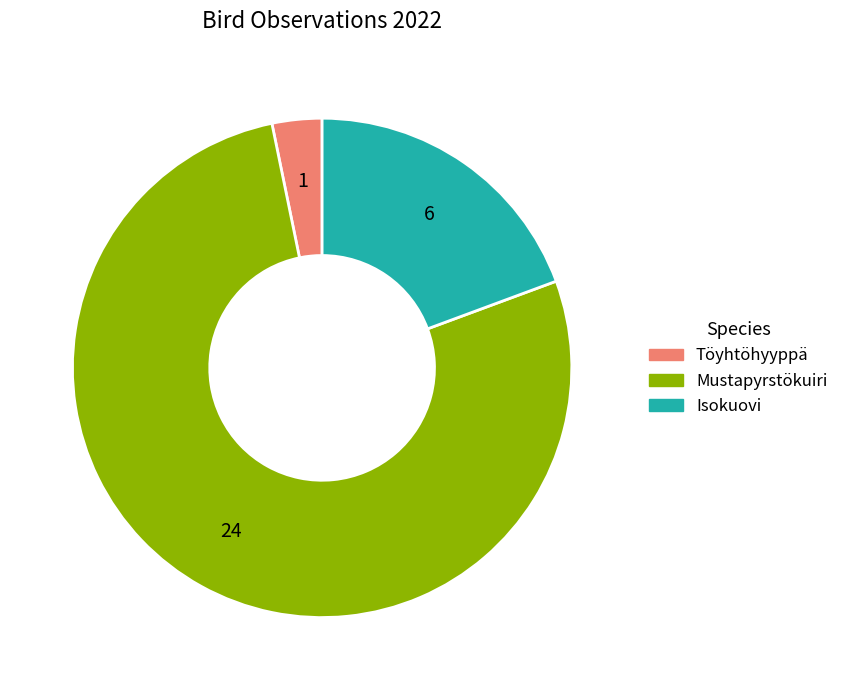

Is the sum of Isokuovi and Töyhtöhyyppä greater than half?

No